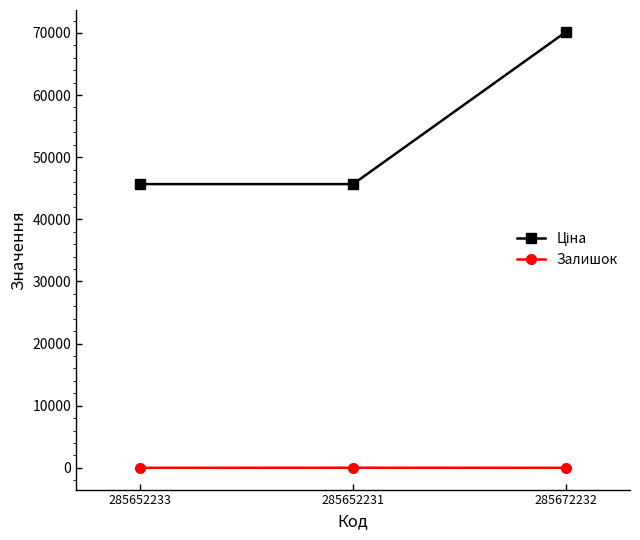

Which category has the highest value across all series?

285672232